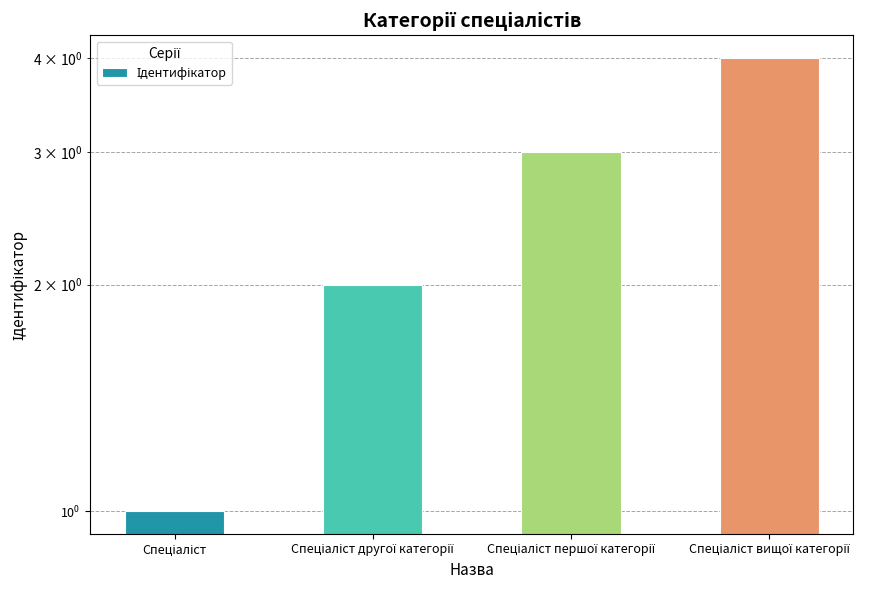

The chart shows a value of 2 at Спеціаліст другої категорії. True or false?

True